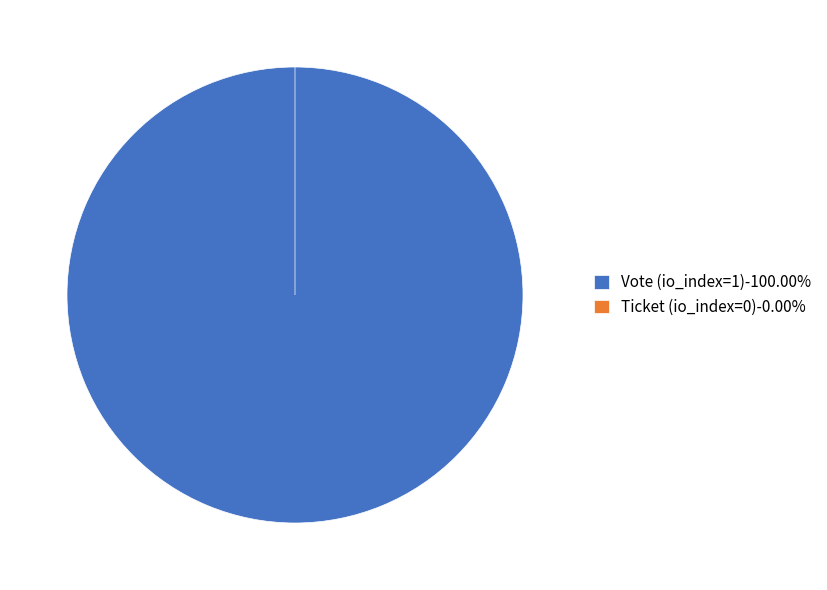

Is Vote (io_index=1) the majority of the pie?

Yes